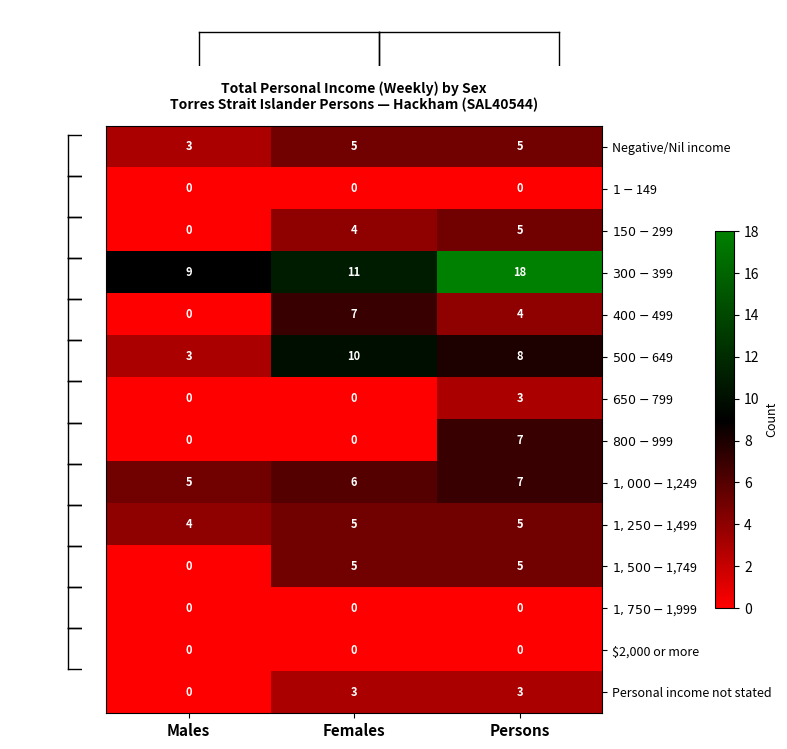

What is the difference between the Personal income not stated values at Persons and Males?

3